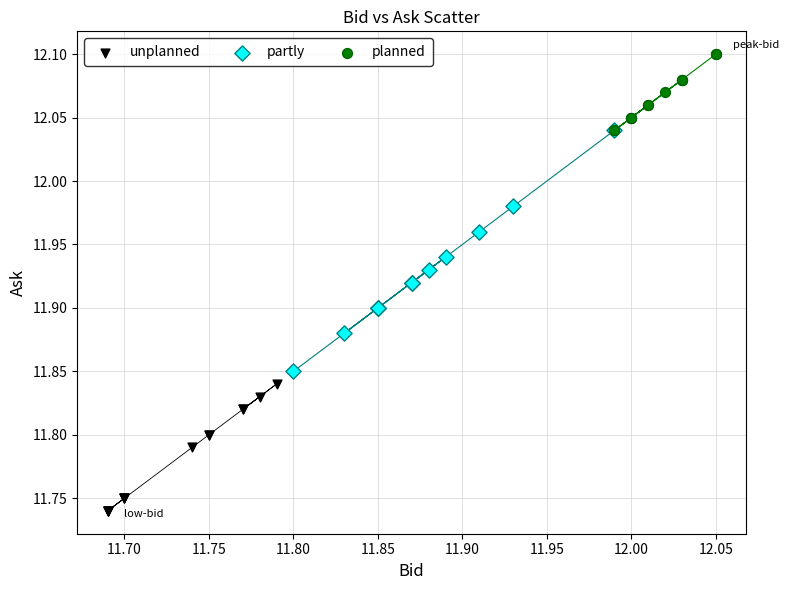

Which series has the largest Y range (max minus min)?

partly